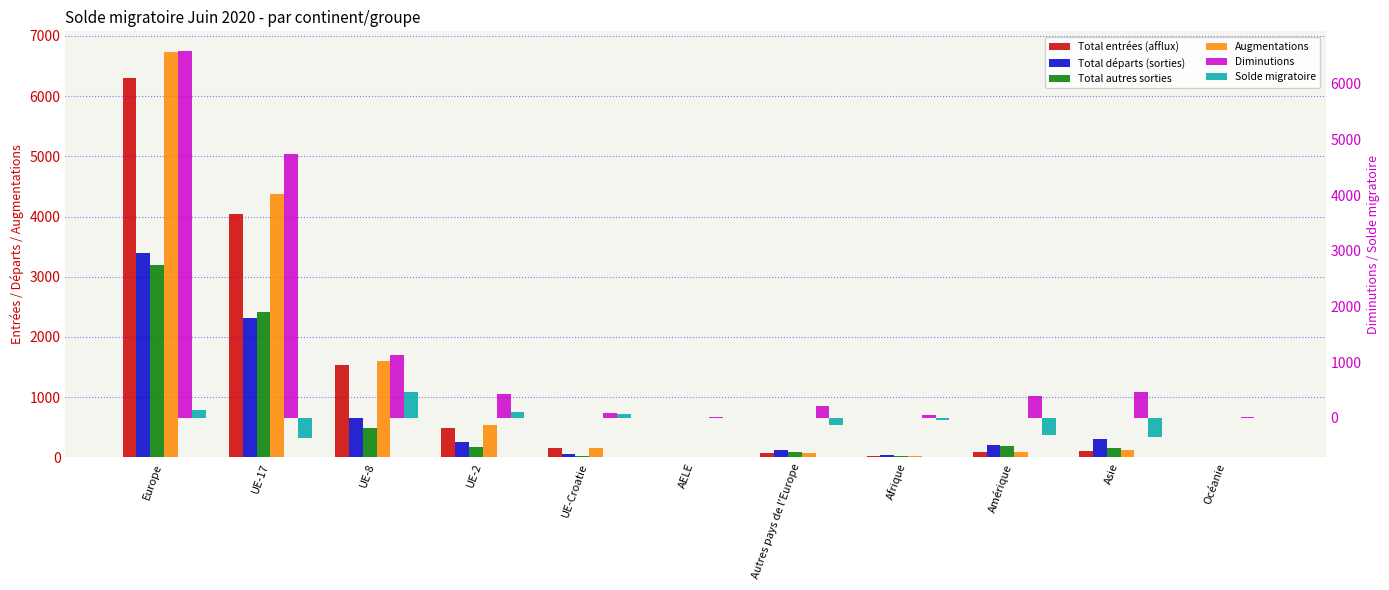

At UE-17, list the series in order from smallest to largest.

Solde migratoire, Total départs (sorties), Total autres sorties, Total entrées (afflux), Augmentations, Diminutions